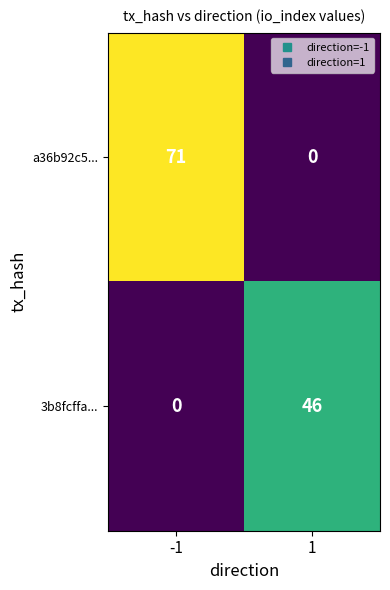

Which series has the widest spread of values?

a36b92c5...